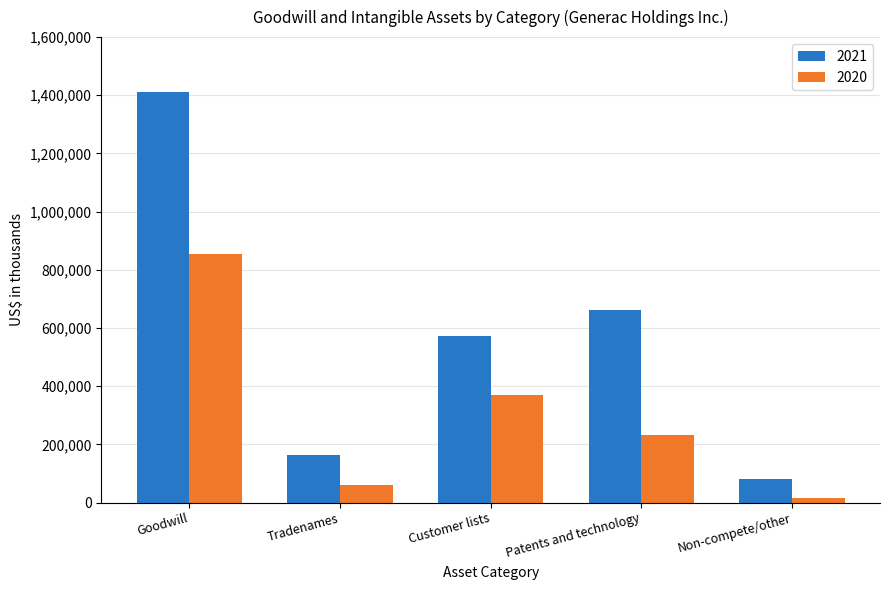

The value of 2020 at Goodwill is 240370. True or false?

False